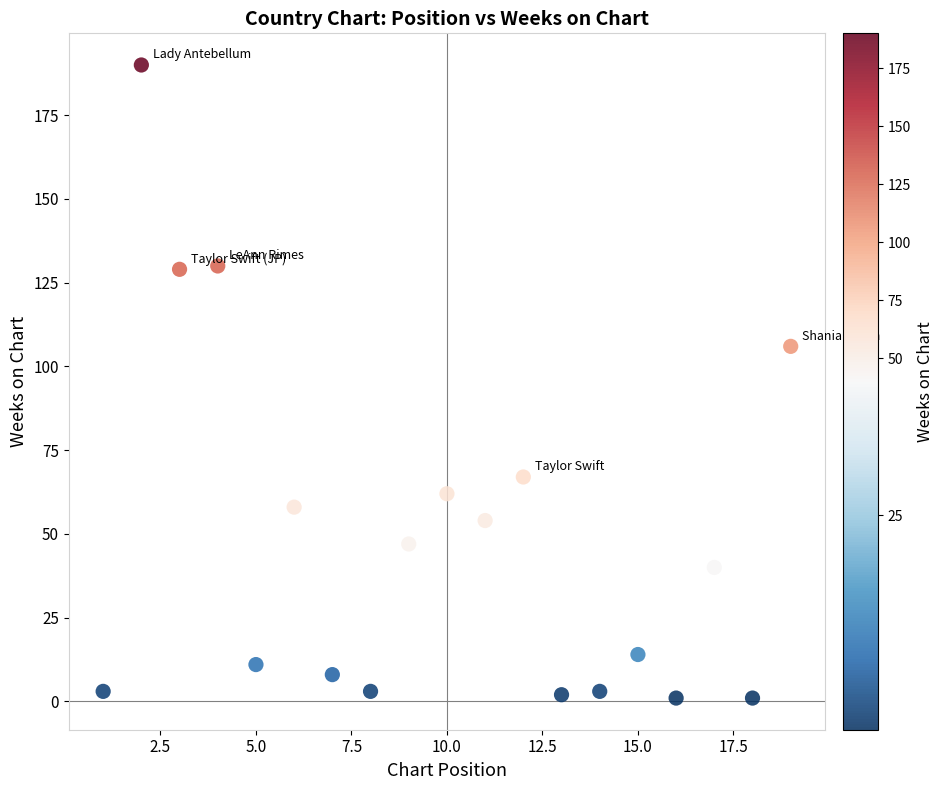

What is the range of X values (max minus min)?

18